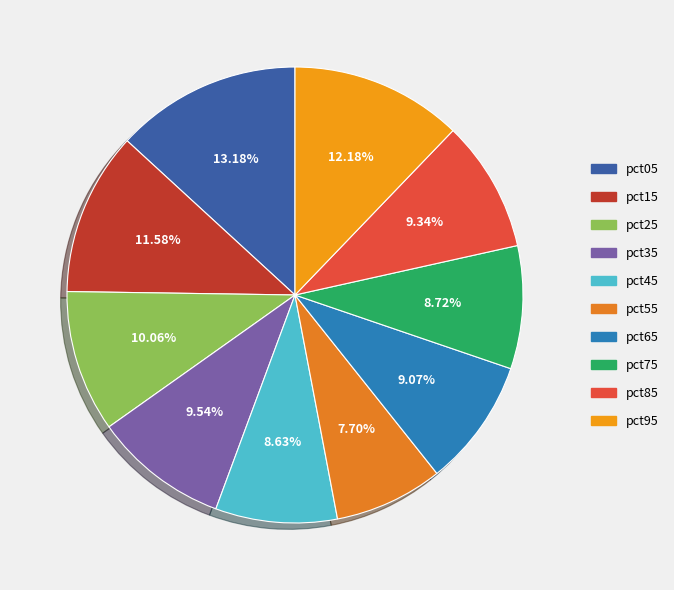

Which slice is the smallest?

pct55